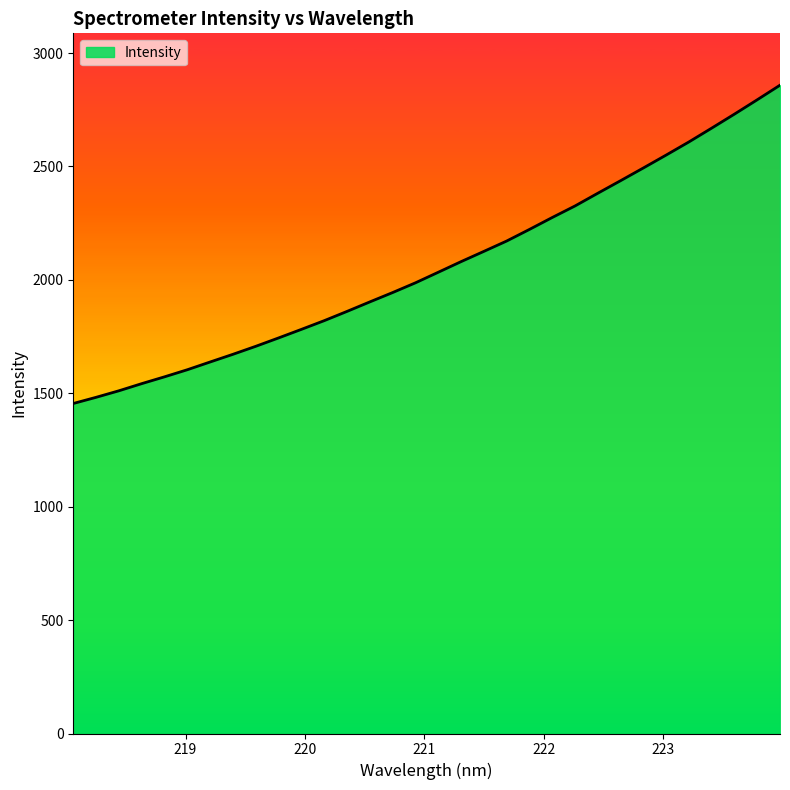

What is the greatest value displayed?

2858.4